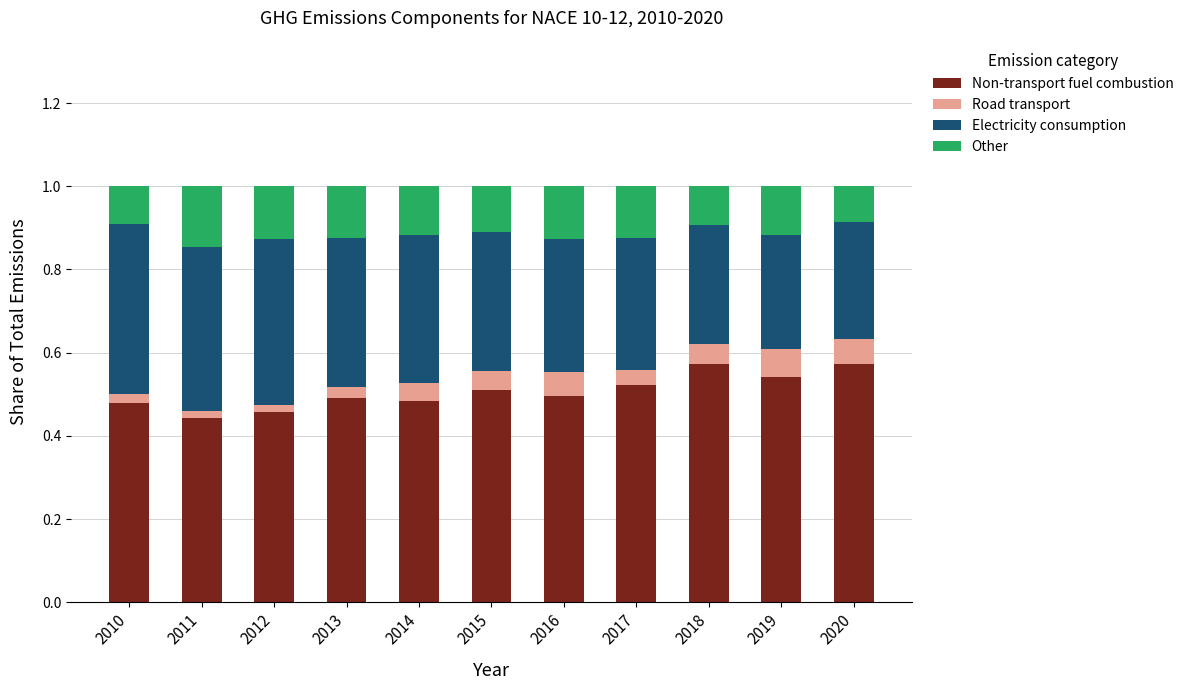

What is the total value across all series at 2014?

1.0